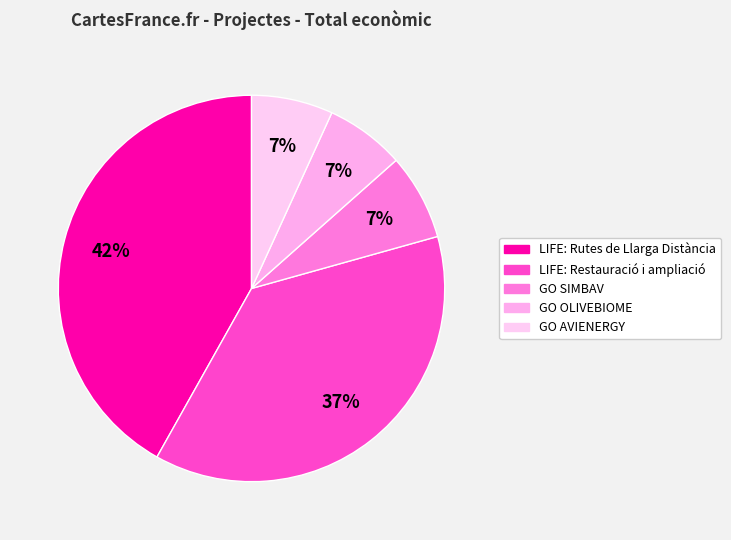

Count the number of slices in the pie.

5